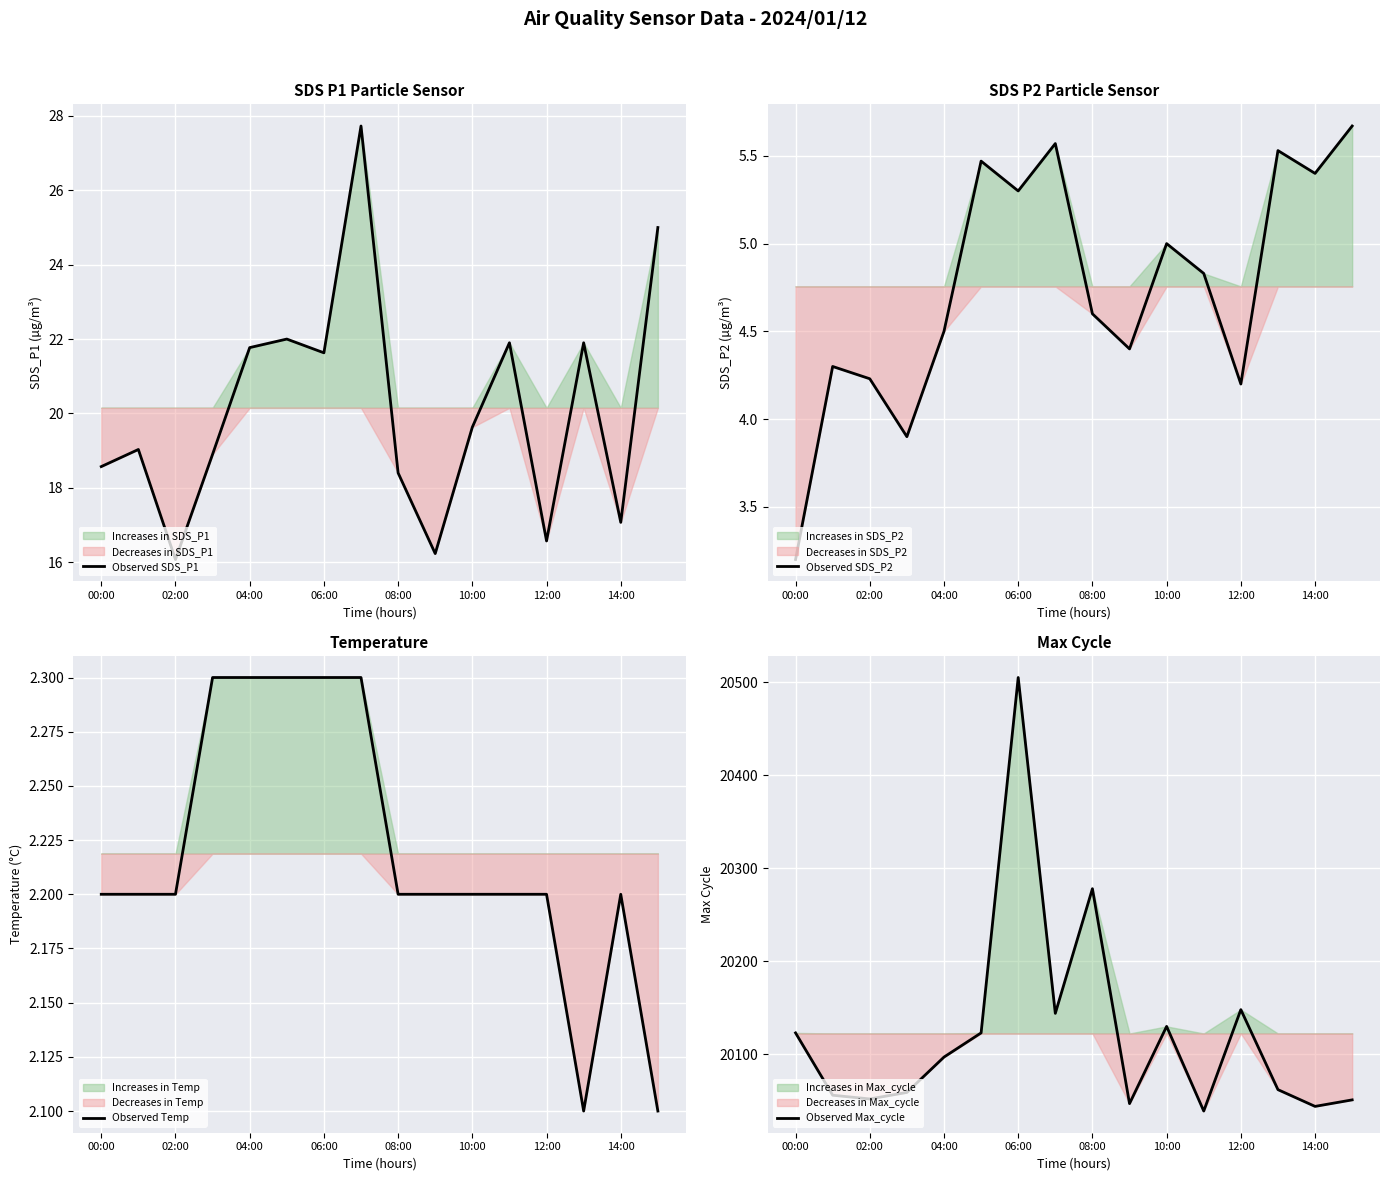

What is the greatest value displayed?

20505.0